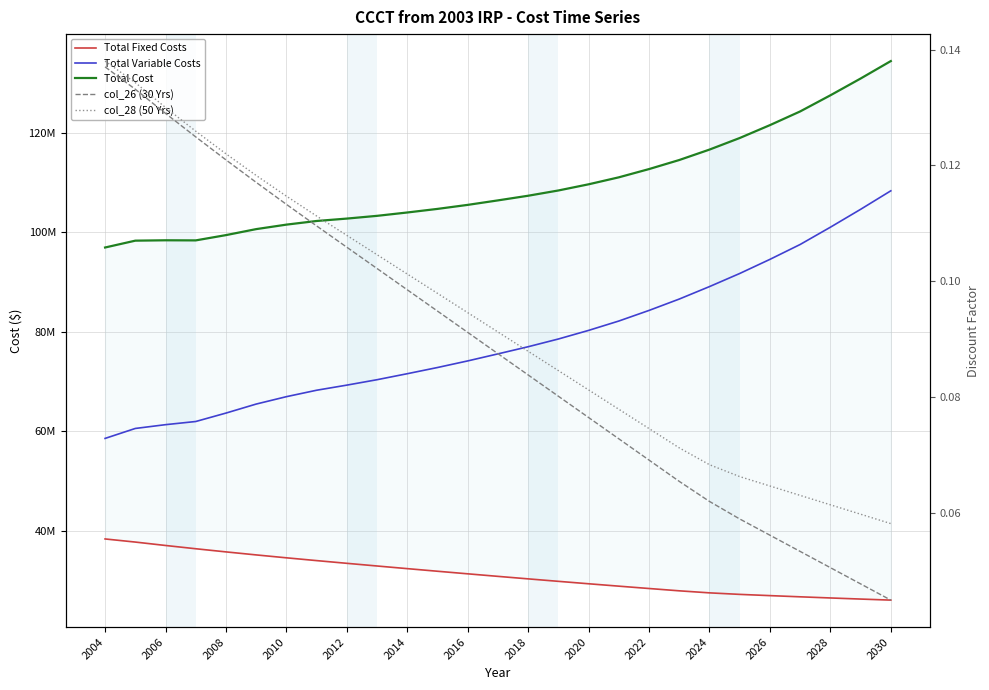

How many values in the Total Fixed Costs series exceed 30854243?

14